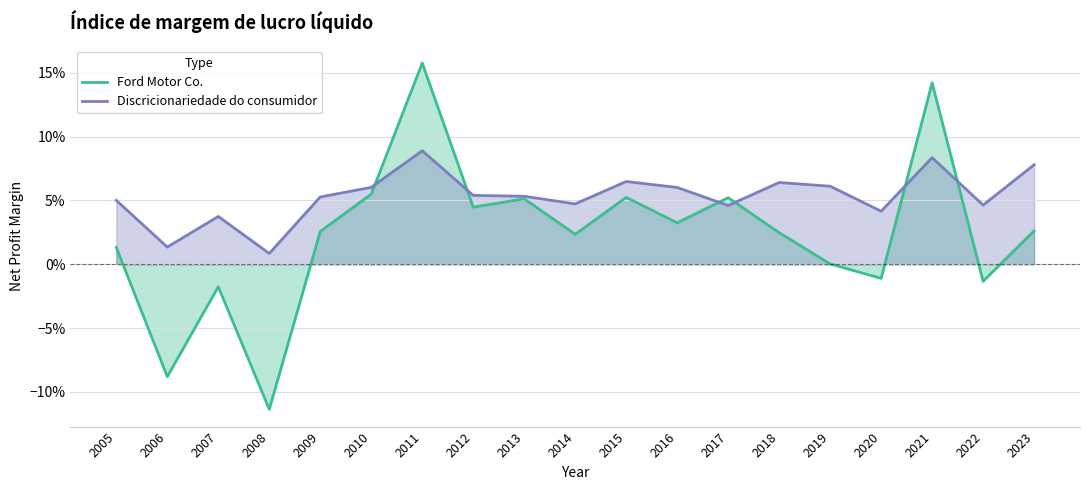

How many interior local valleys does the Discricionariedade do consumidor series have?

6